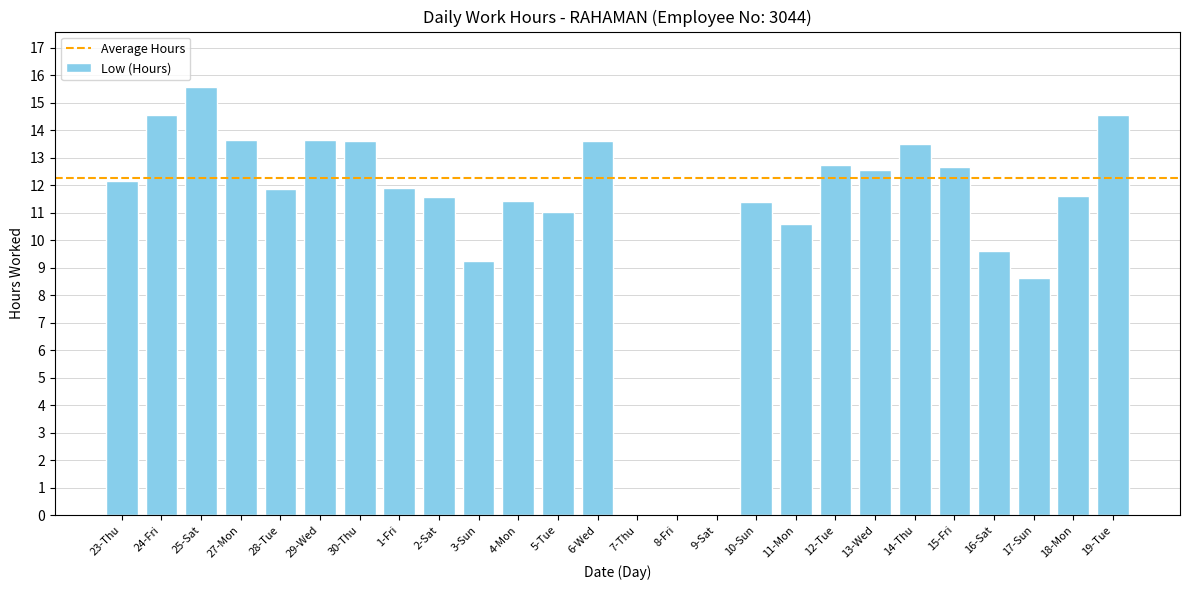

Is it true that the value at 10-Sun is 18.8?

False